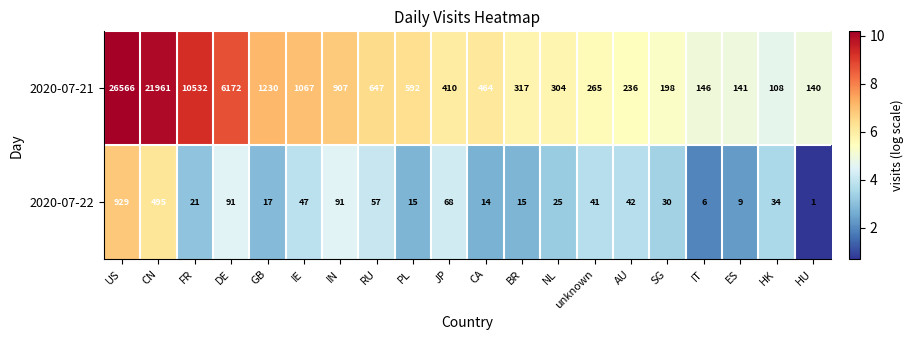

Rank the series by their maximum value, from highest to lowest.

2020-07-21, 2020-07-22